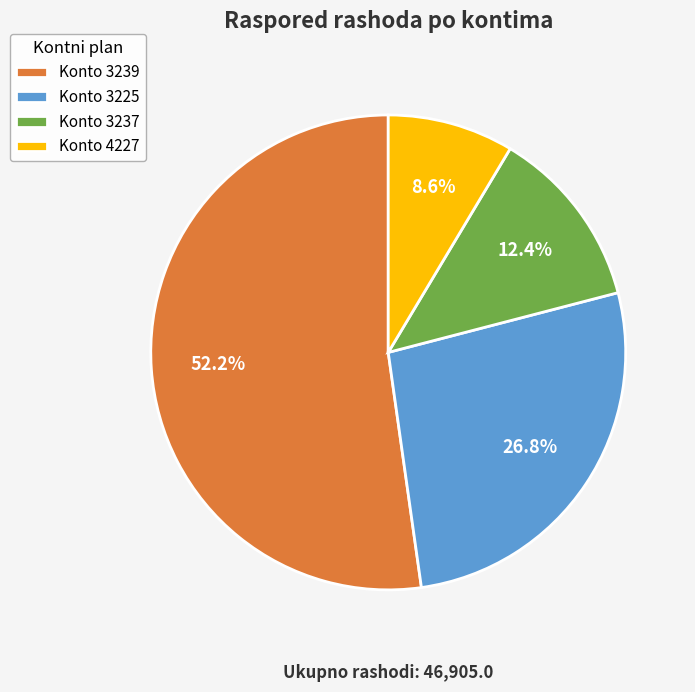

Combined, what portion of the pie is Konto 3239 and Konto 3225?

79.0%